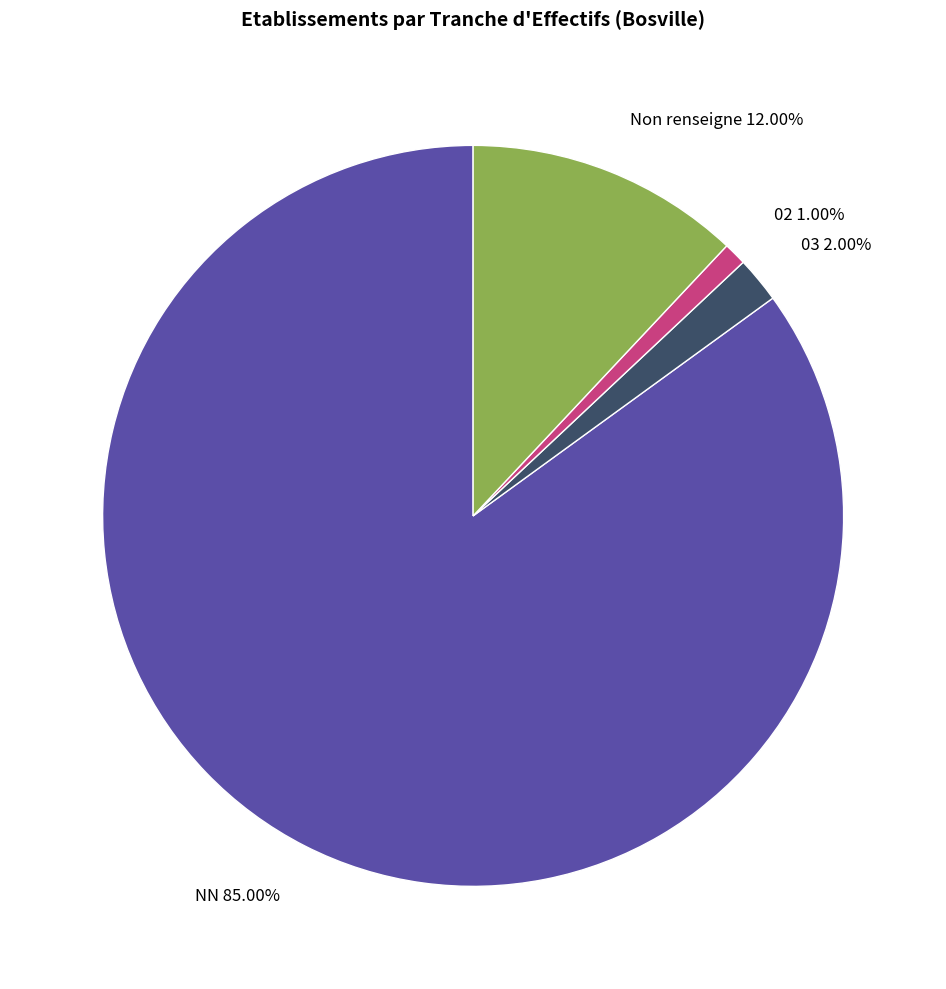

Which slice is the smallest?

02 1.00%